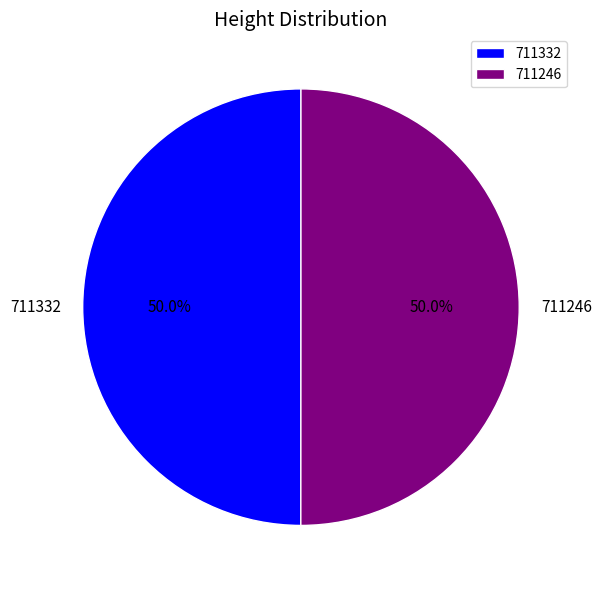

Count the number of slices in the pie.

2